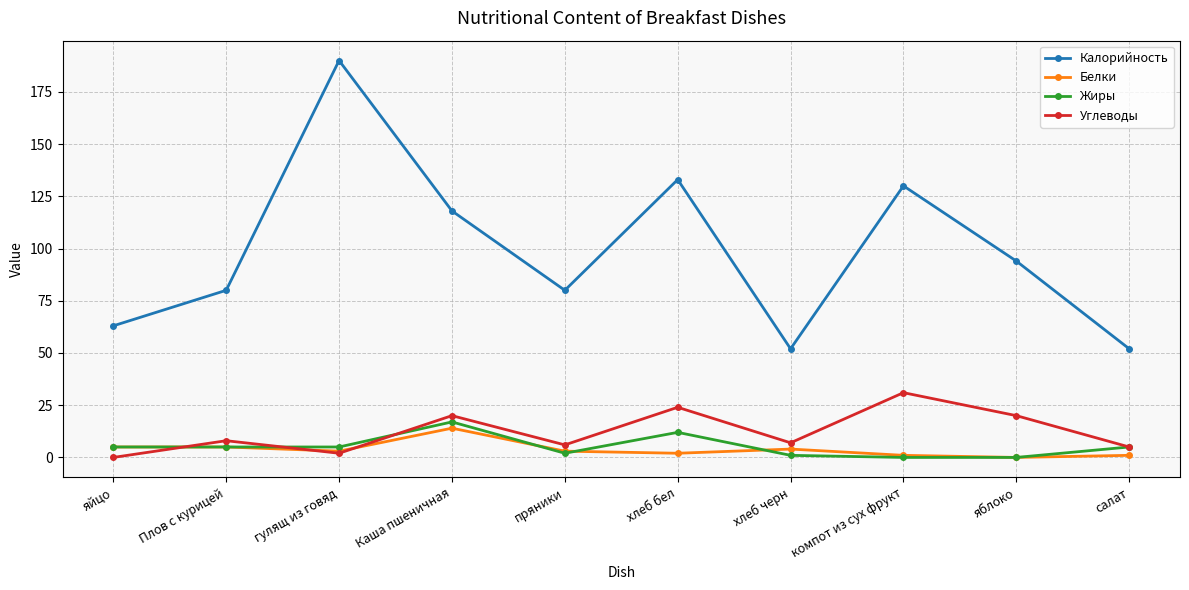

Which series has the widest spread of values?

Калорийность